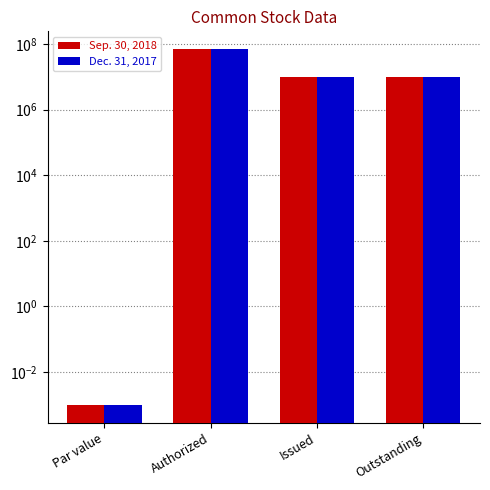

True or false: Sep. 30, 2018 has a value of 10064754.0 at Issued.

True